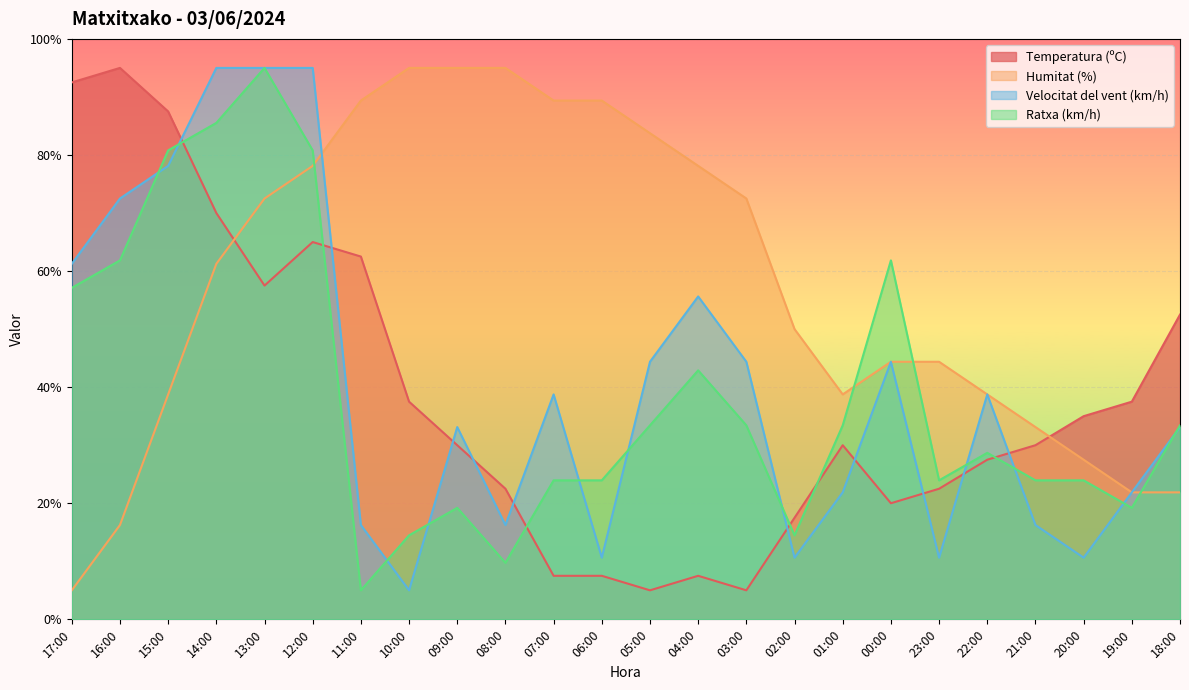

What is the label of the 21st point from the right?

14:00